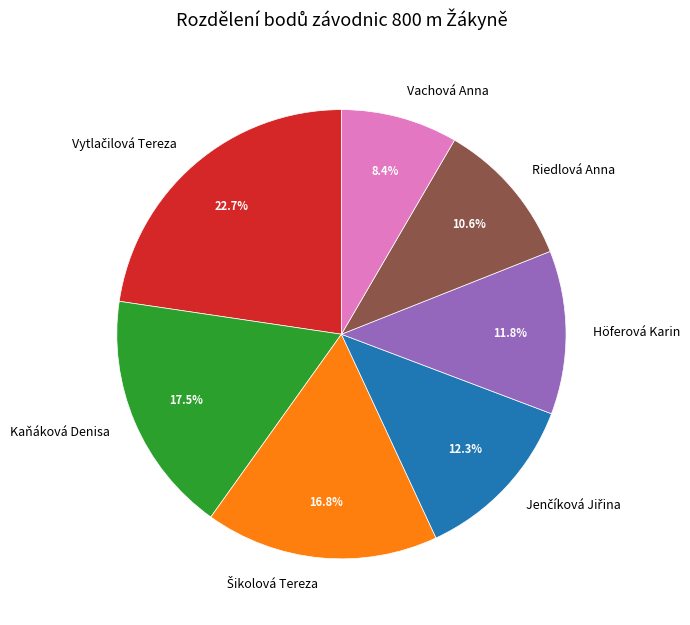

Which category has the smallest portion of the pie?

Vachová Anna